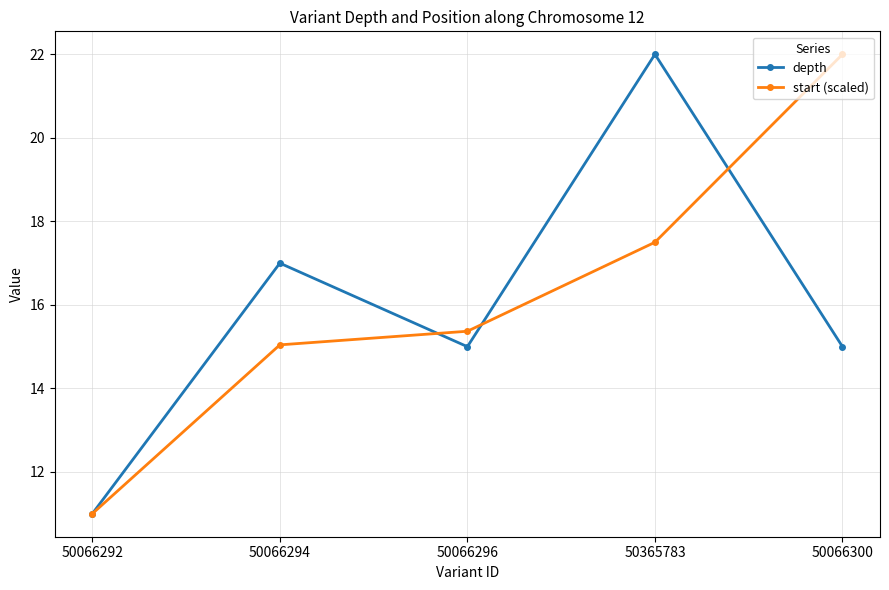

Count the depth values in the range 15 to 17.

3